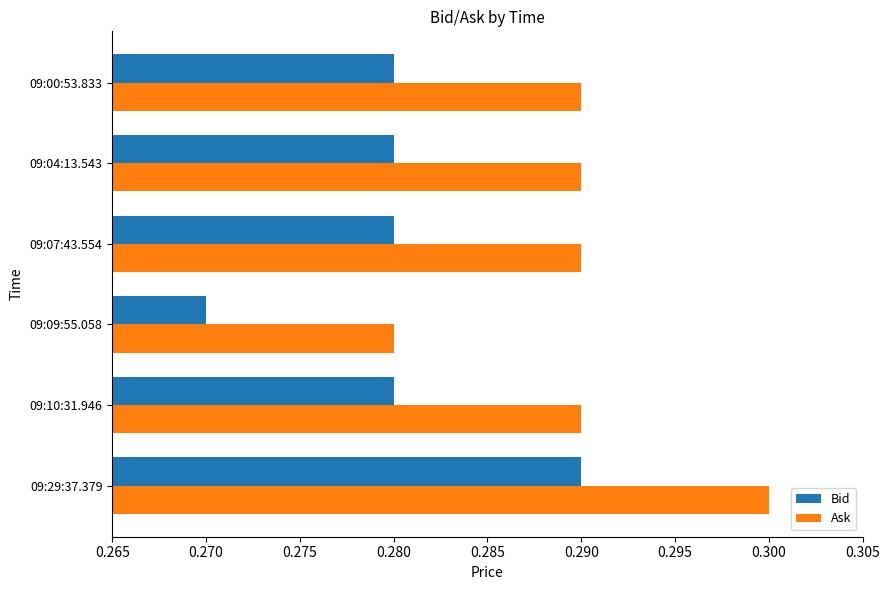

Count the Bid values in the range 0 to 1.

6